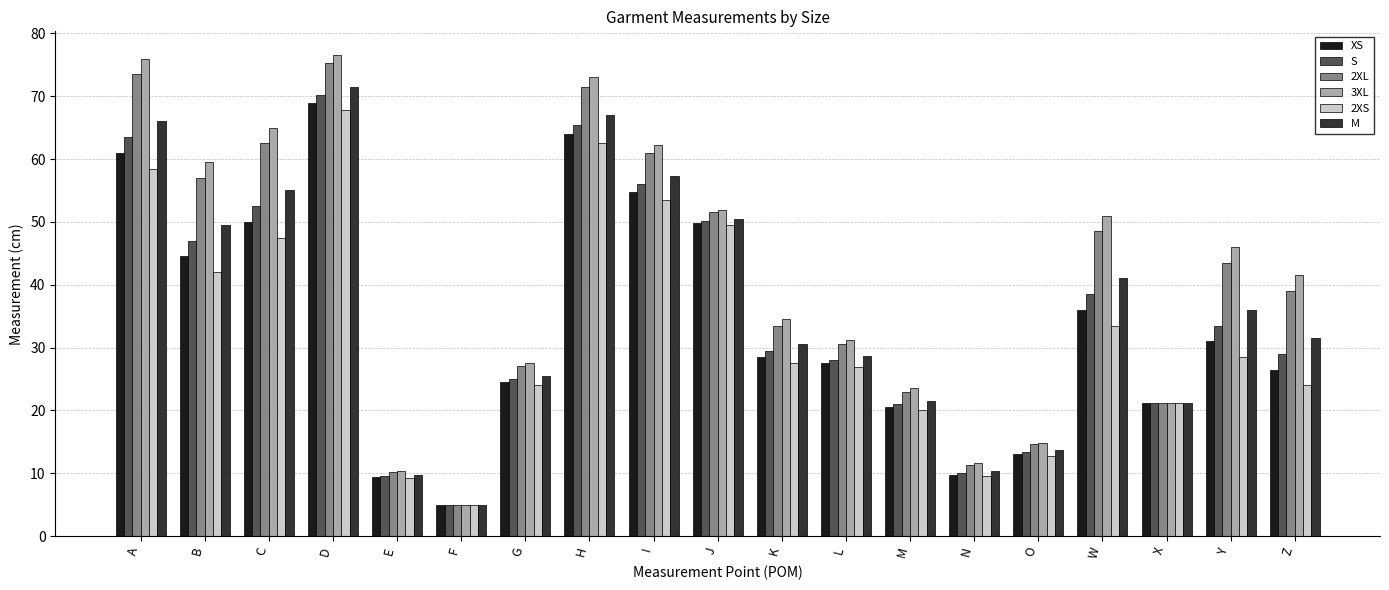

Where does the 2XS series first go above 27?

A